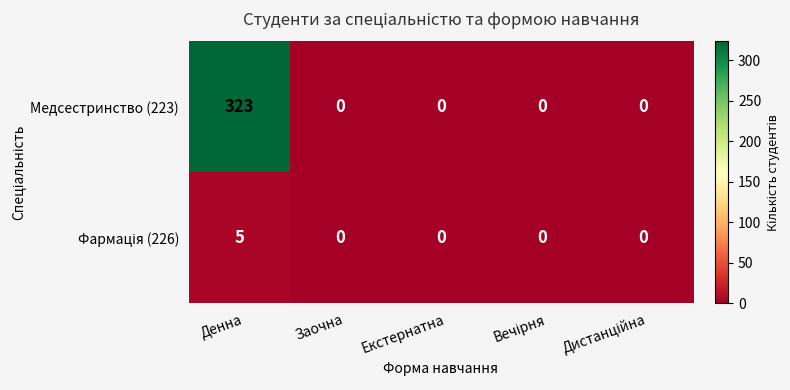

How many distinct data groups are displayed?

2